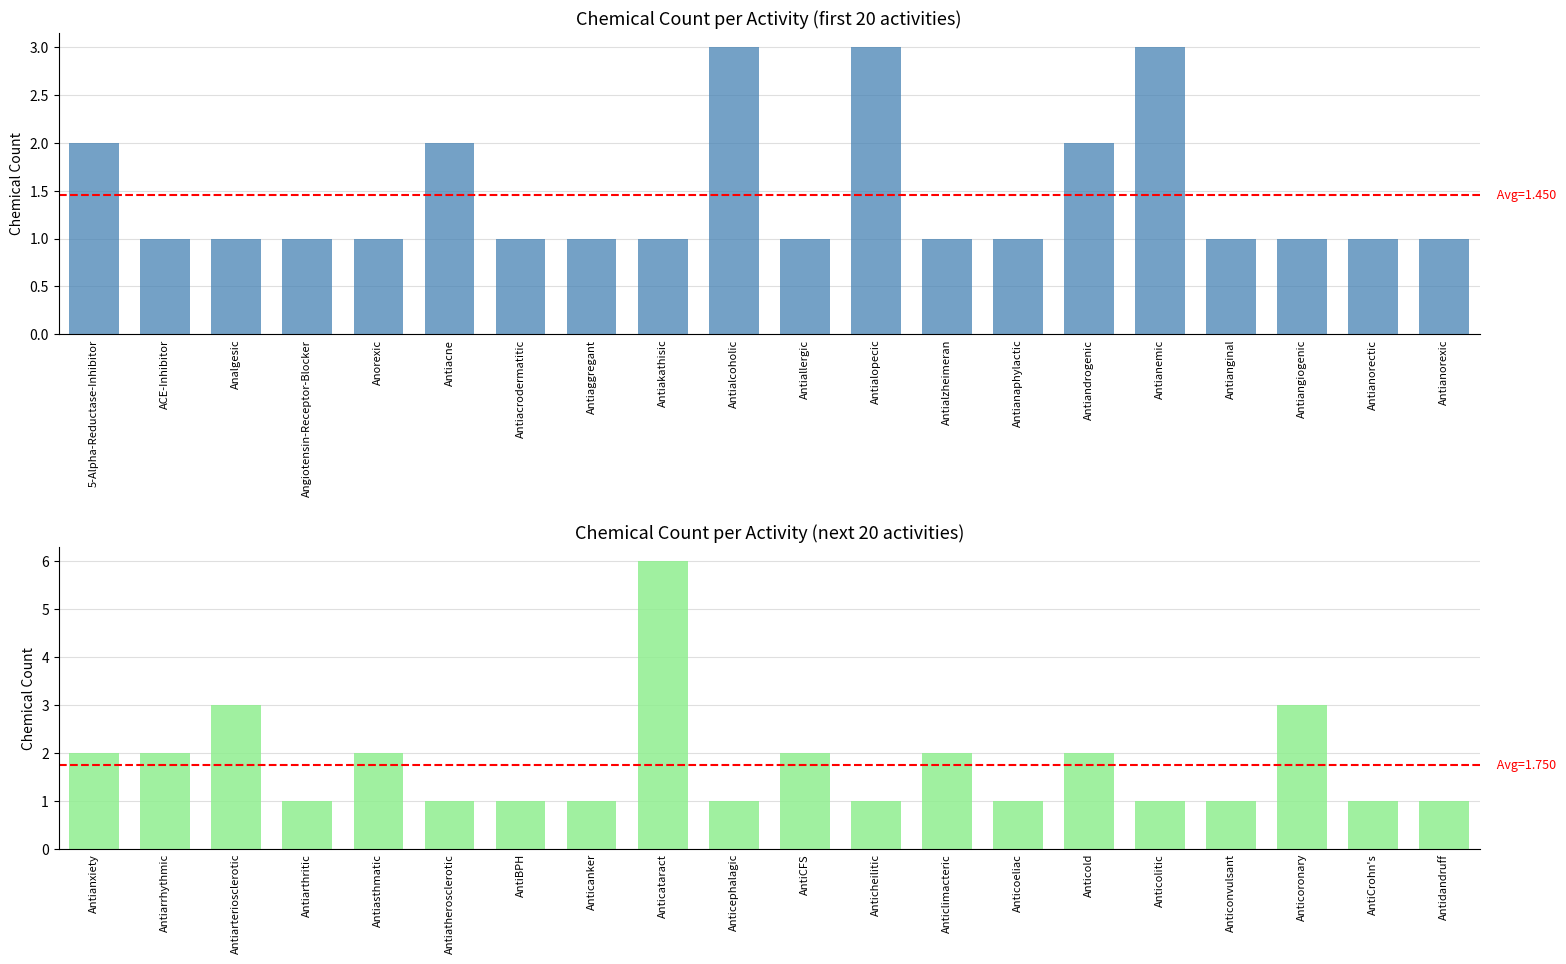

What is the label of the 11th bar from the left?

AntiCFS